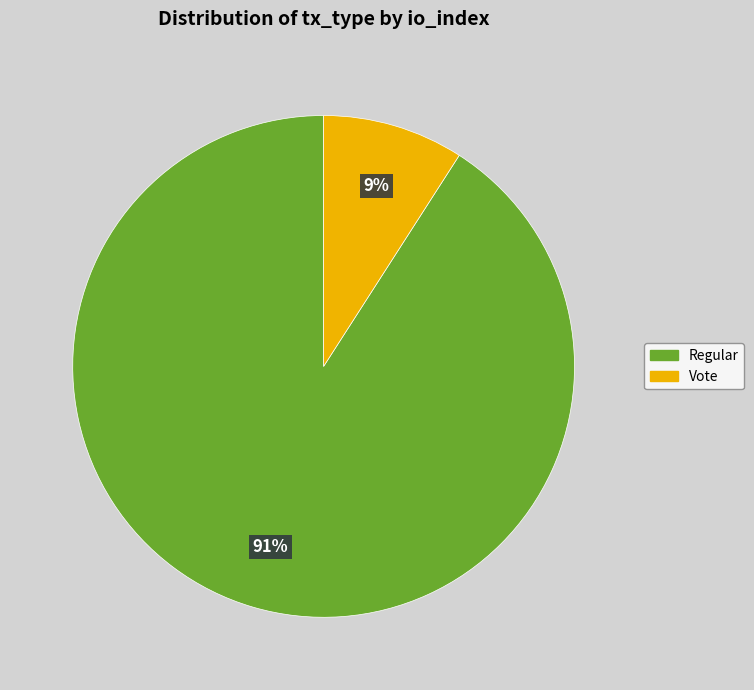

To the nearest percent, what is the average slice percentage?

50%